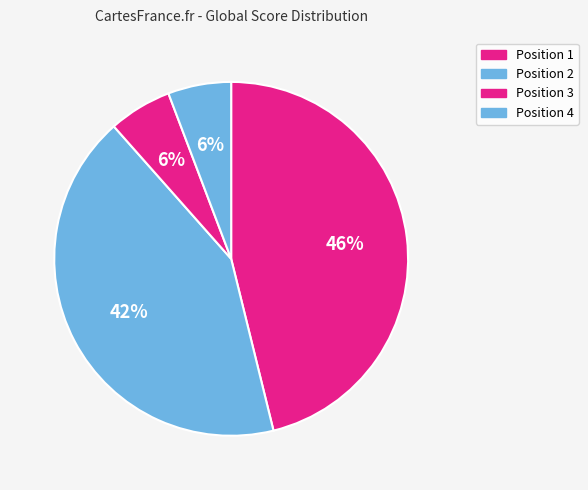

To the nearest percent, what is the difference between the largest and smallest slice percentages?

40%